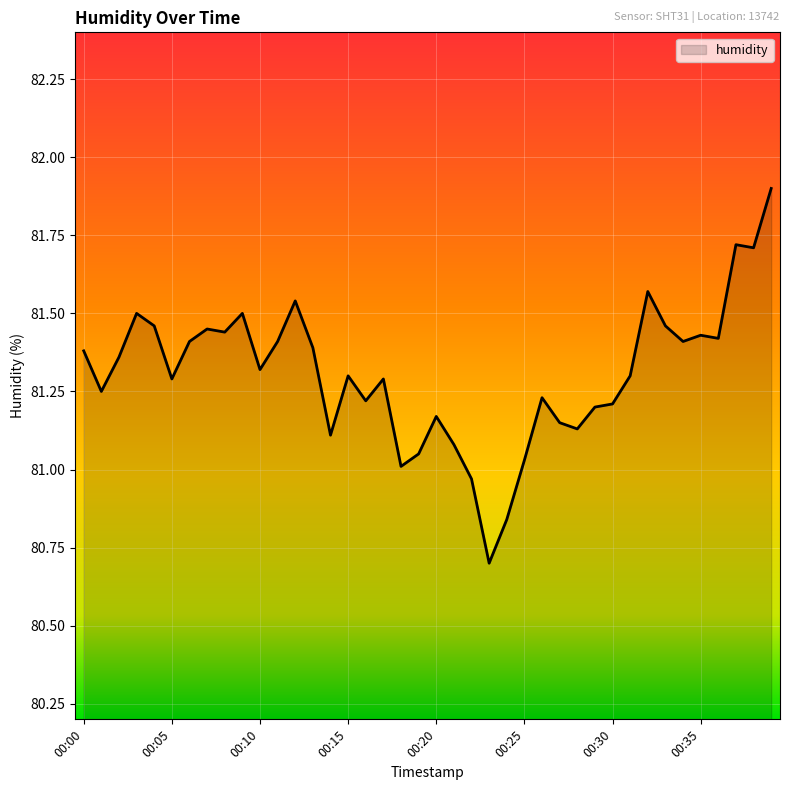

What is the smallest value displayed?

80.7